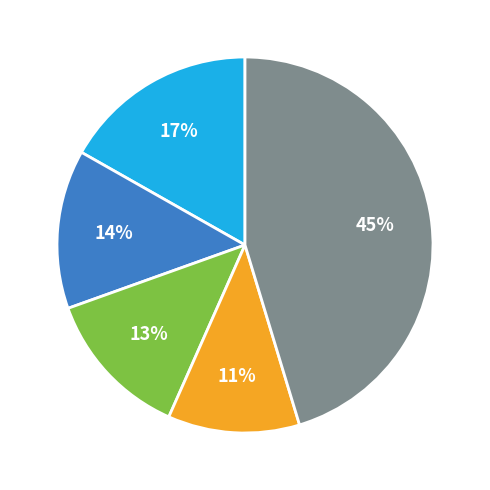

To the nearest percent, what is the difference between the largest and smallest slice percentages?

34%